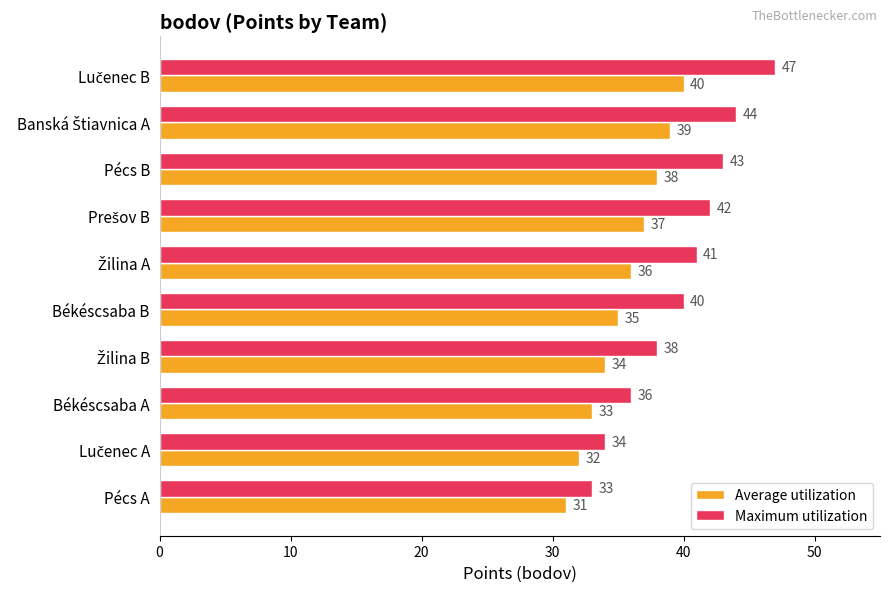

Rank the series by their average value, from highest to lowest.

Maximum utilization, Average utilization